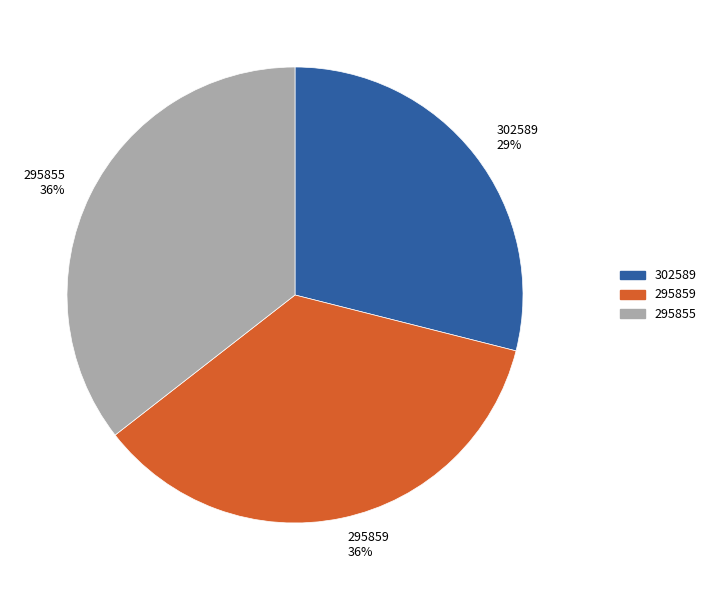

Is it true that 295855 is 25% of the pie?

False